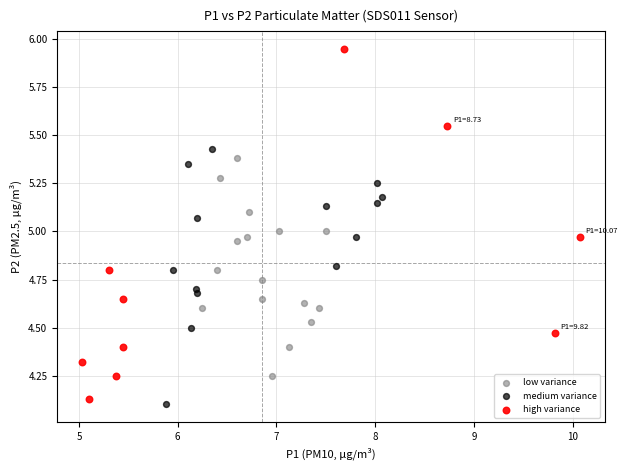

Which series has the largest Y range (max minus min)?

high variance